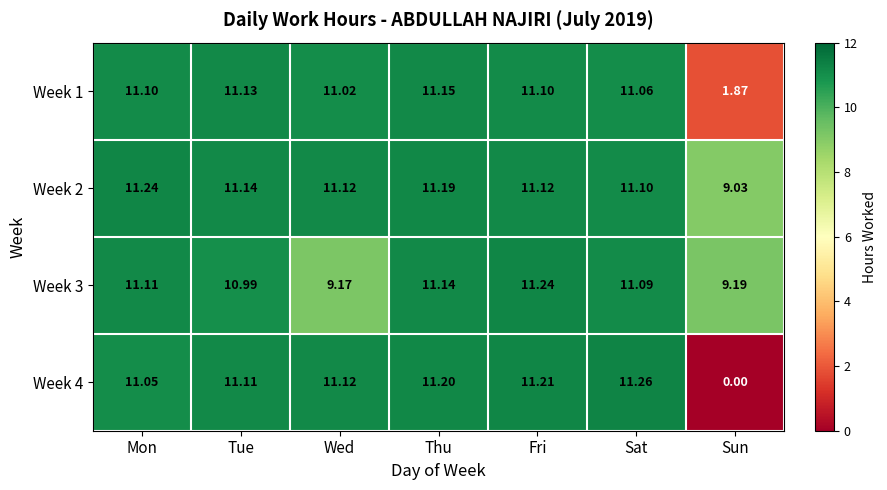

At which category is the sum across all series the highest?

Thu